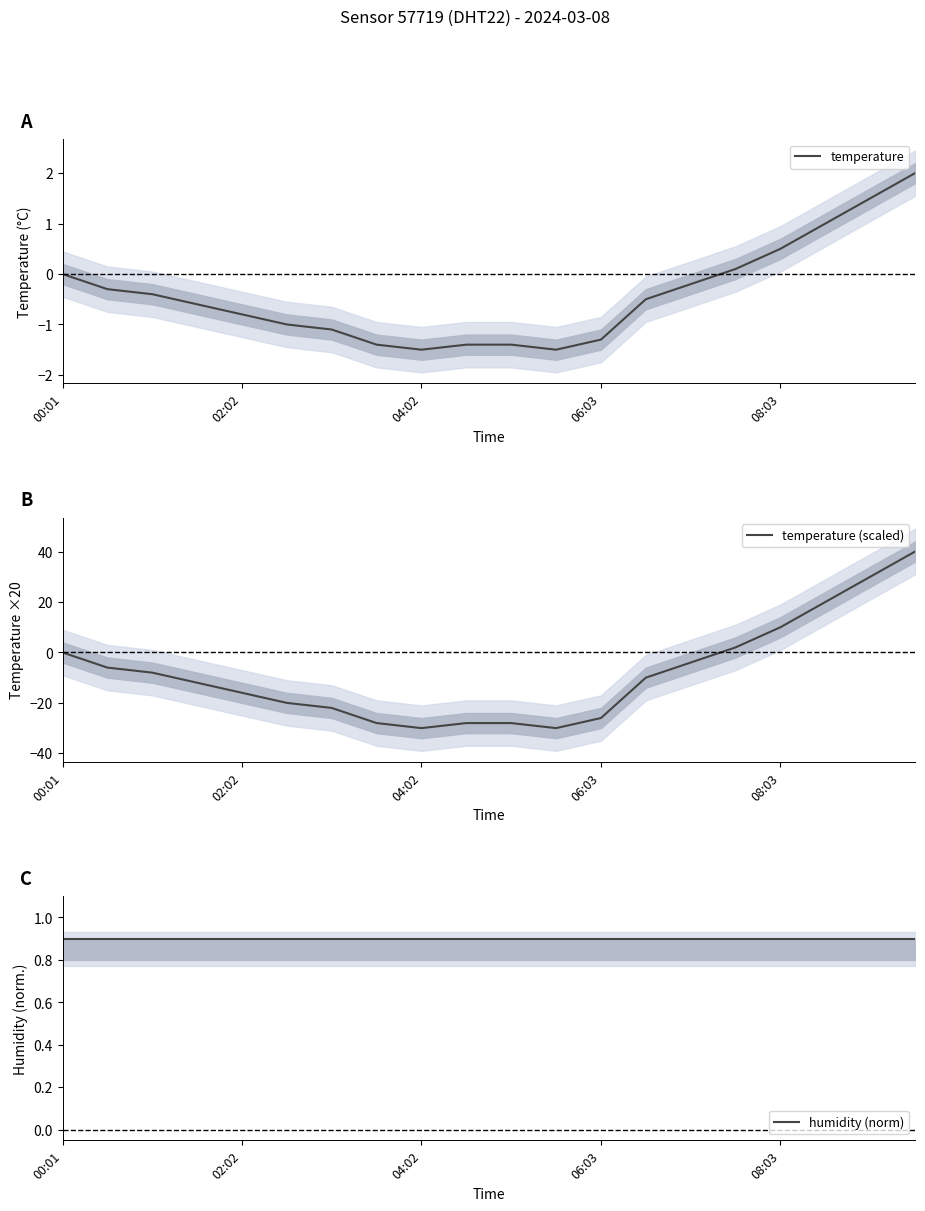

Where do temperature (scaled) and humidity (norm) first cross each other?

14 and 15